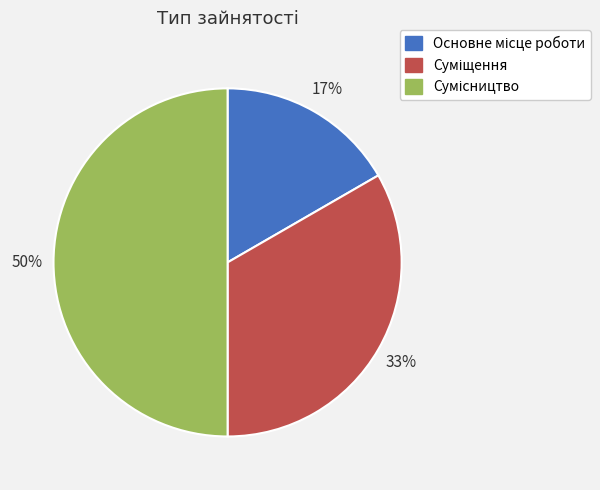

To the nearest percent, what is the difference between the largest and smallest slice percentages?

33%